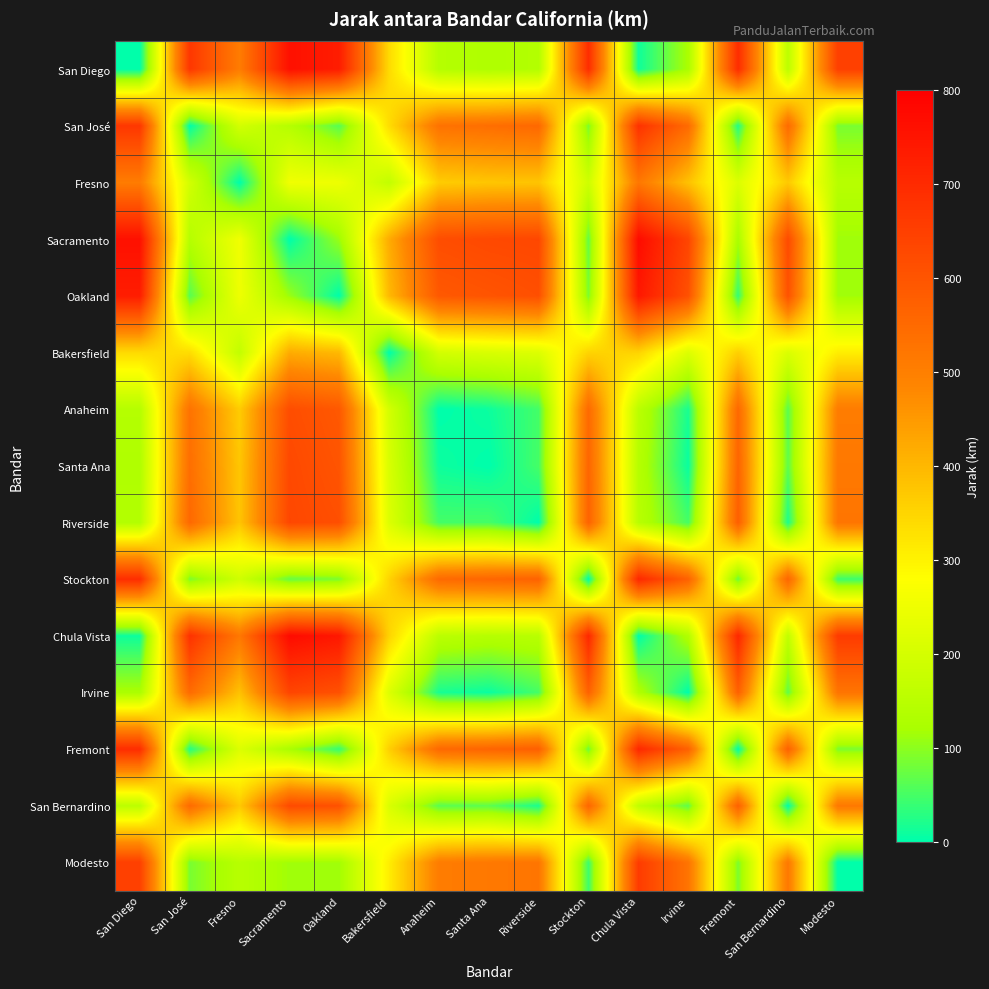

Which label corresponds to the smallest value in the chart?

San Diego